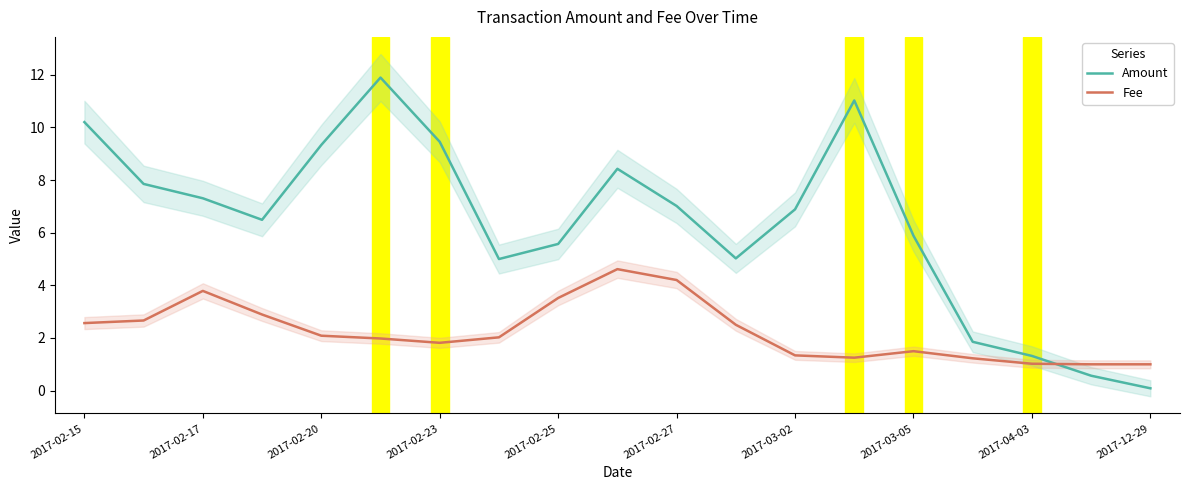

Reading right to left, transcribe all the data shown in this chart.

Amount: 0.1	0.6	1.3	1.9	5.9	11.0	6.9	5.0	7.0	8.4	5.6	5.0	9.5	11.9	9.3	6.5	7.3	7.9	10.2
Fee: 1.0	1.0	1.0	1.2	1.5	1.3	1.3	2.5	4.2	4.6	3.5	2.0	1.8	2.0	2.1	2.9	3.8	2.7	2.6